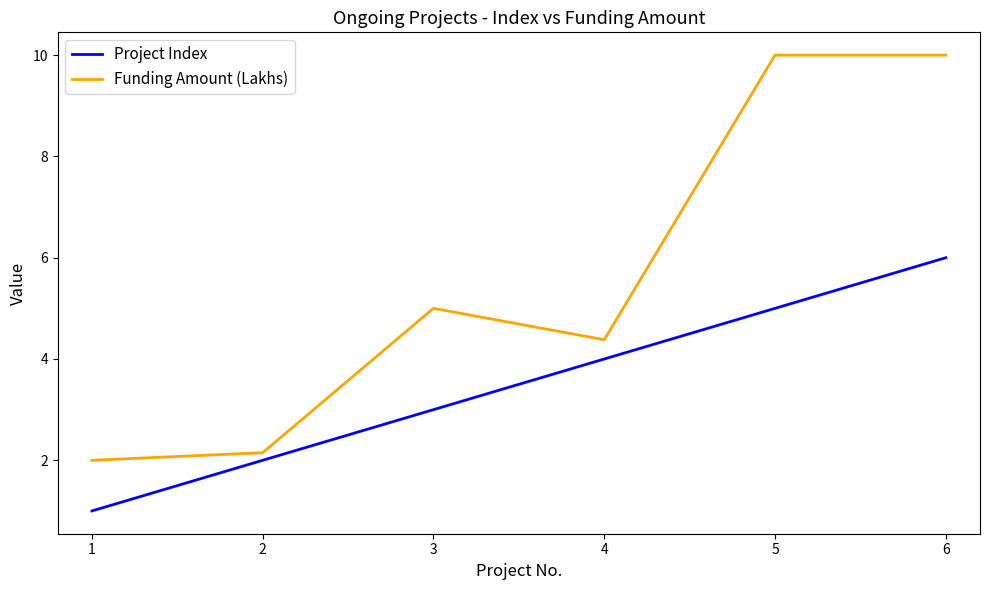

True or false: Project Index has more than 2 points higher than both neighbors.

False